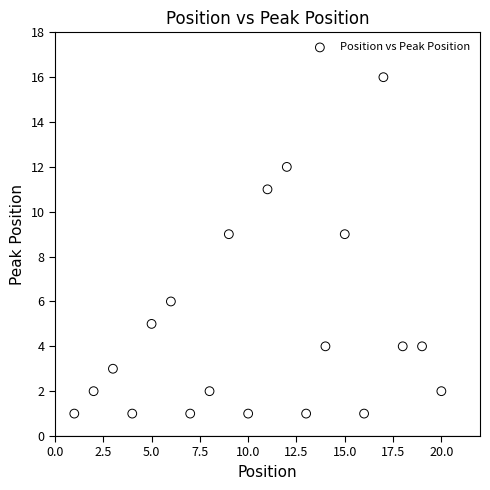

What is the range of Y values (max minus min)?

15